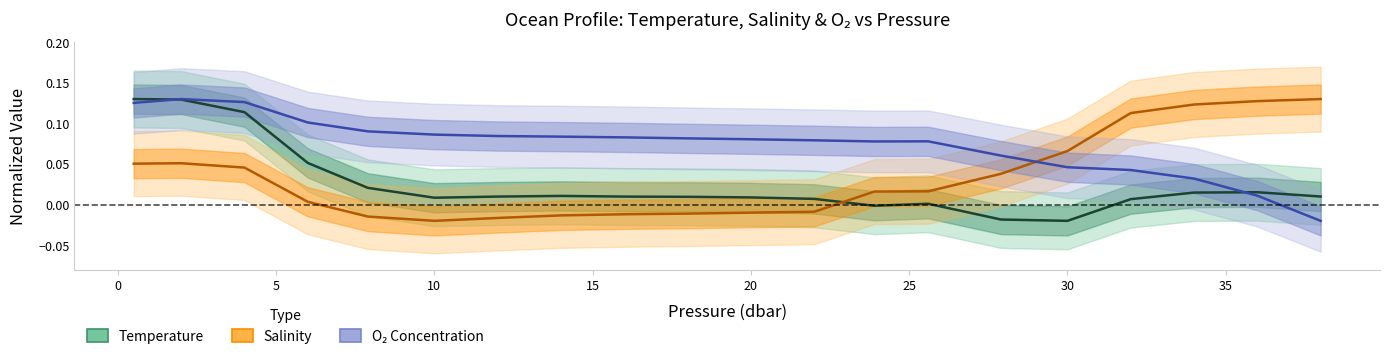

Is it true that Temperature equals 0.2 at 5?

False